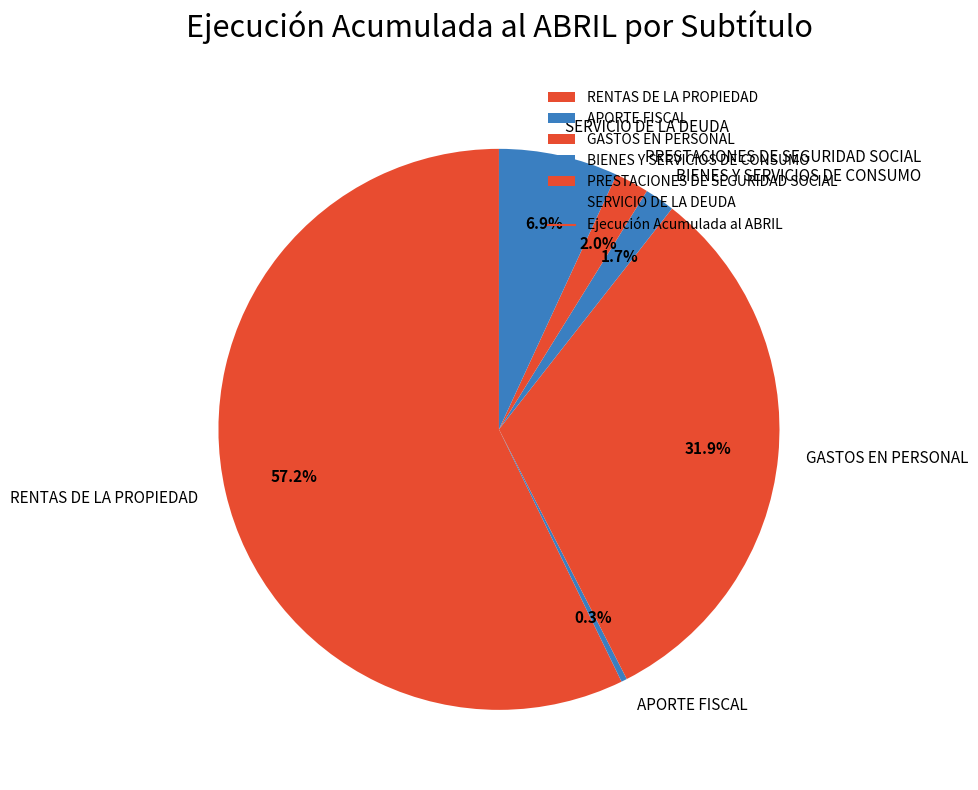

Which slice is the smallest?

APORTE FISCAL